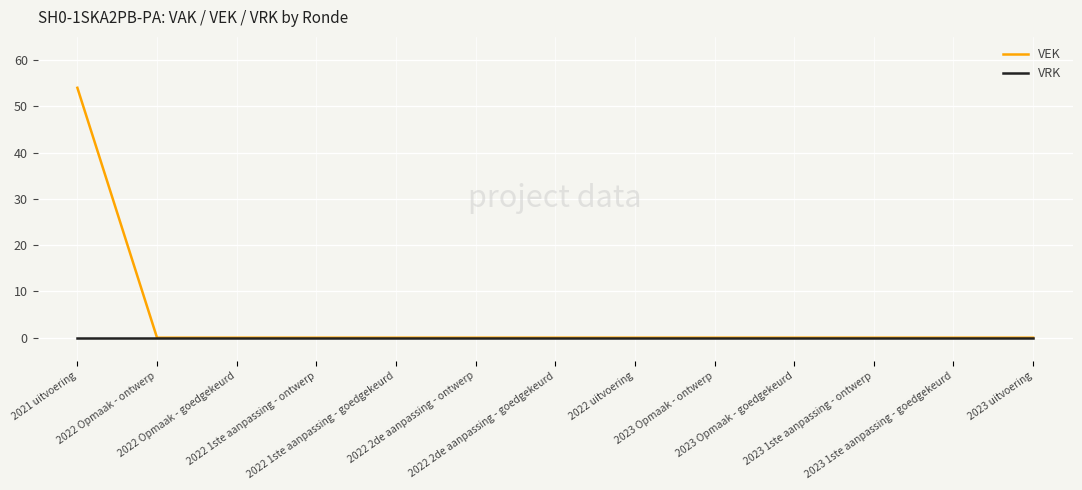

What is the difference between the highest and lowest values at 2021 uitvoering?

54